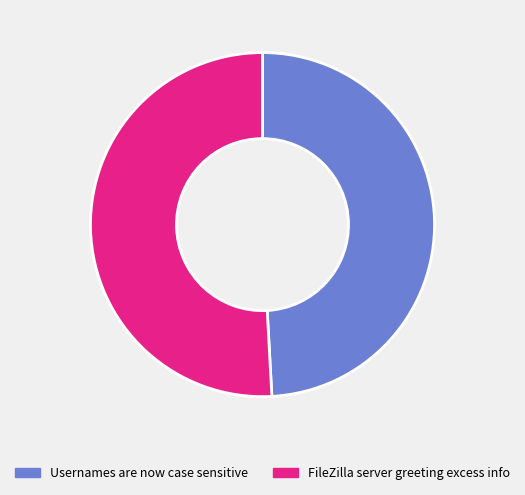

Between Usernames are now case sensitive and FileZilla server greeting excess info, which is larger?

FileZilla server greeting excess info